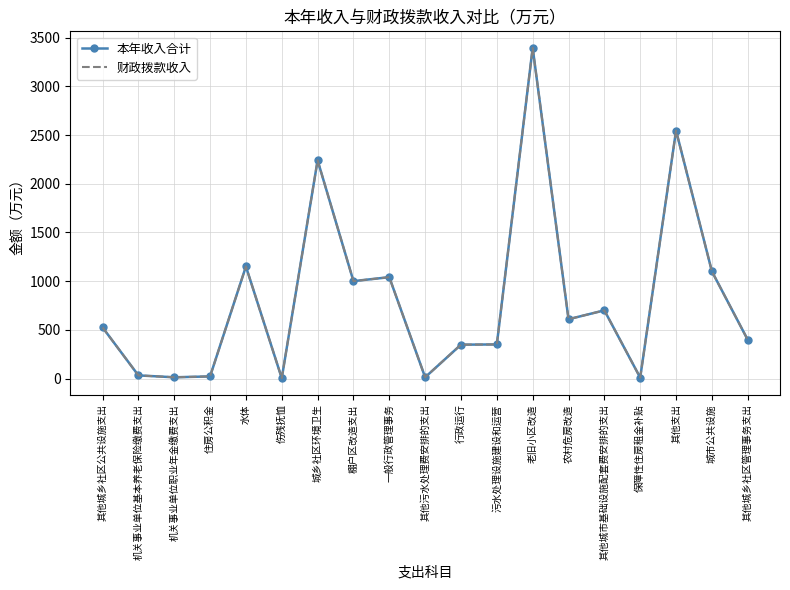

Rank the categories by 本年收入合计 value from highest to lowest.

老旧小区改造, 其他支出, 城乡社区环境卫生, 水体, 城市公共设施, 一般行政管理事务, 棚户区改造支出, 其他城市基础设施配套费安排的支出, 农村危房改造, 其他城乡社区公共设施支出, 其他城乡社区管理事务支出, 污水处理设施建设和运营, 行政运行, 机关事业单位基本养老保险缴费支出, 住房公积金, 机关事业单位职业年金缴费支出, 其他污水处理费安排的支出, 保障性住房租金补贴, 伤残抚恤